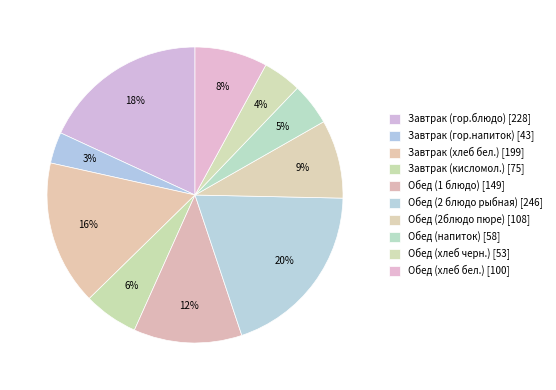

To the nearest percent, what percentage of the pie is Завтрак (хлеб бел.)?

16%